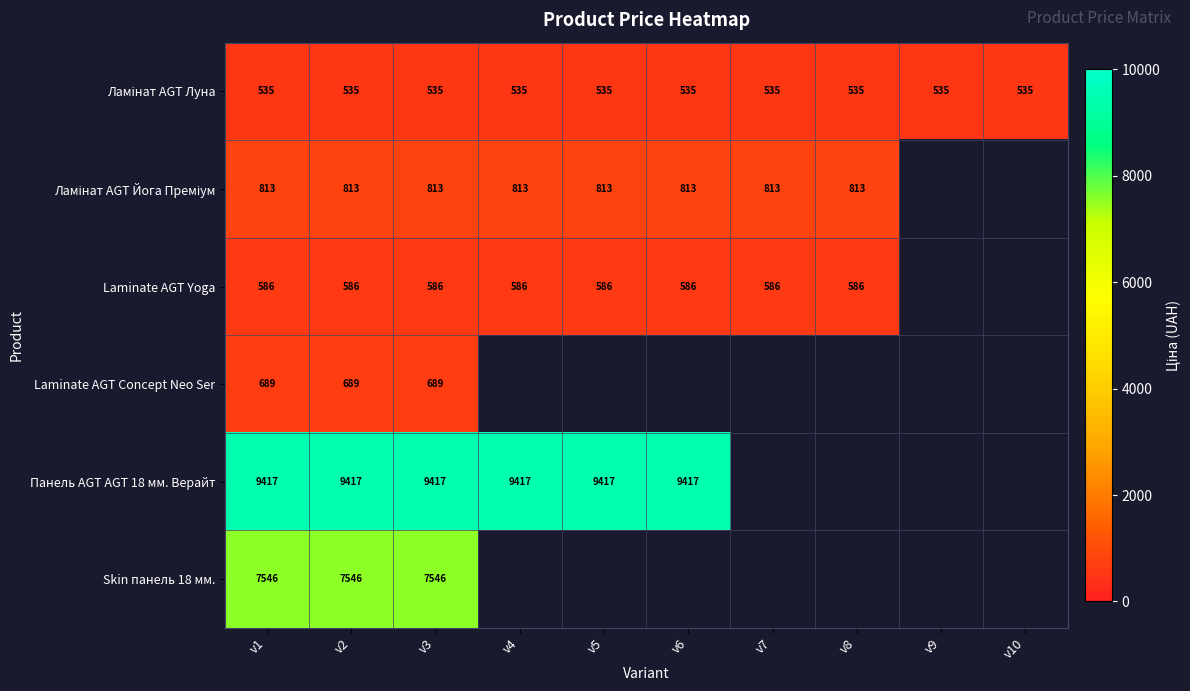

What is the minimum value shown in the chart?

535.4